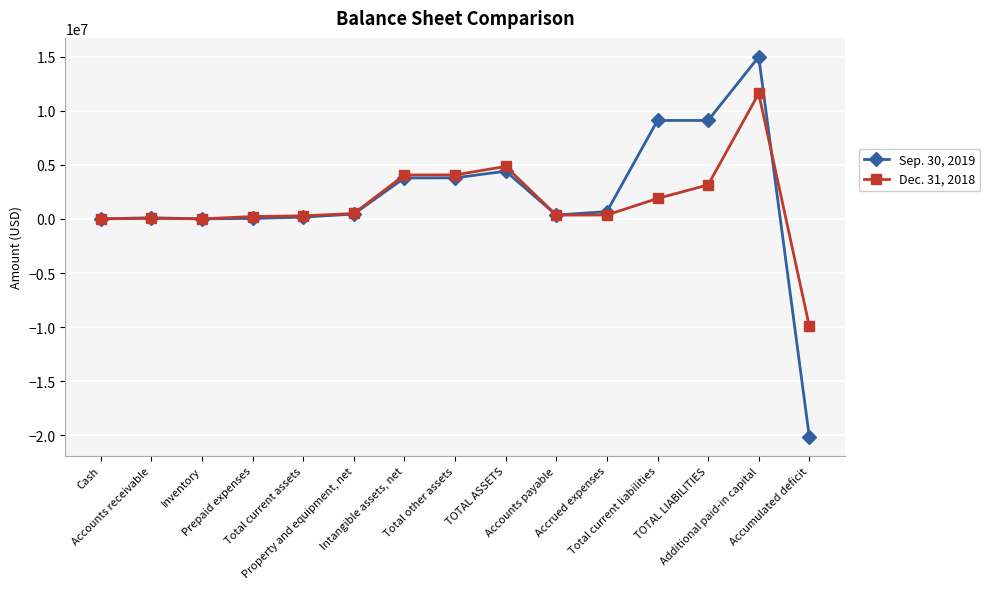

What is the minimum value shown in the chart?

-20141465